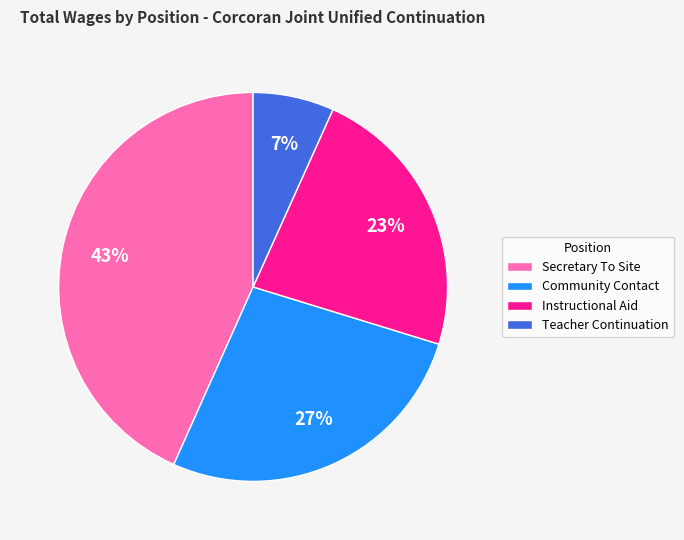

Is it true that Secretary To Site is 50% of the pie?

False